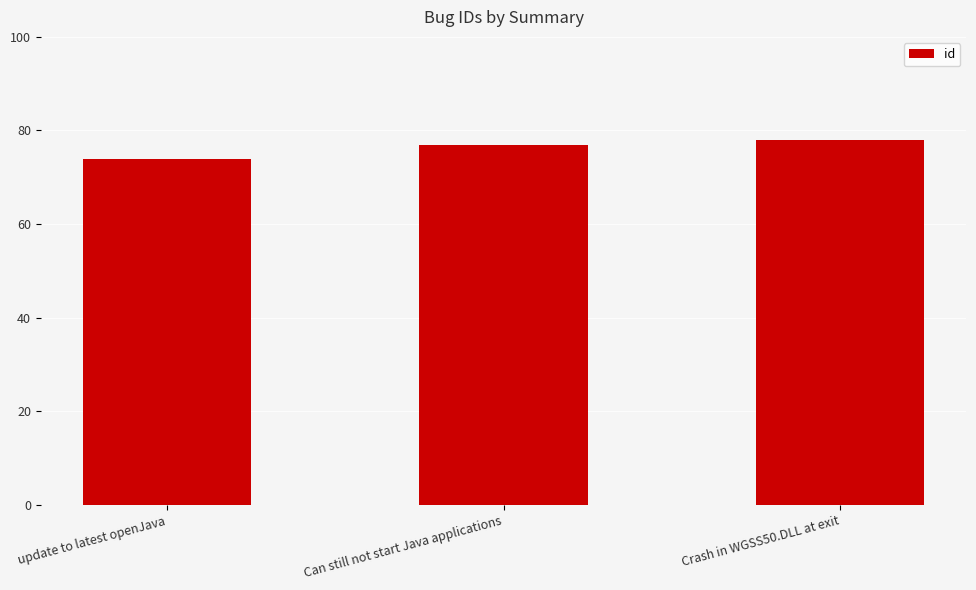

Is it true that the value at update to latest openJava is 74?

True